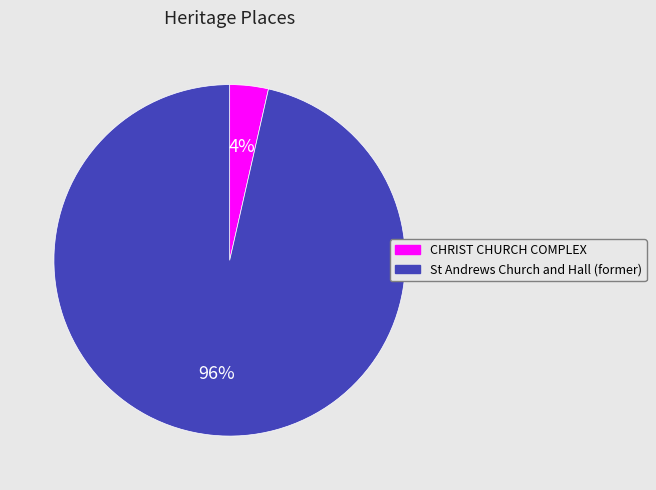

Which has a higher value, St Andrews Church and Hall (former) or CHRIST CHURCH COMPLEX?

St Andrews Church and Hall (former)